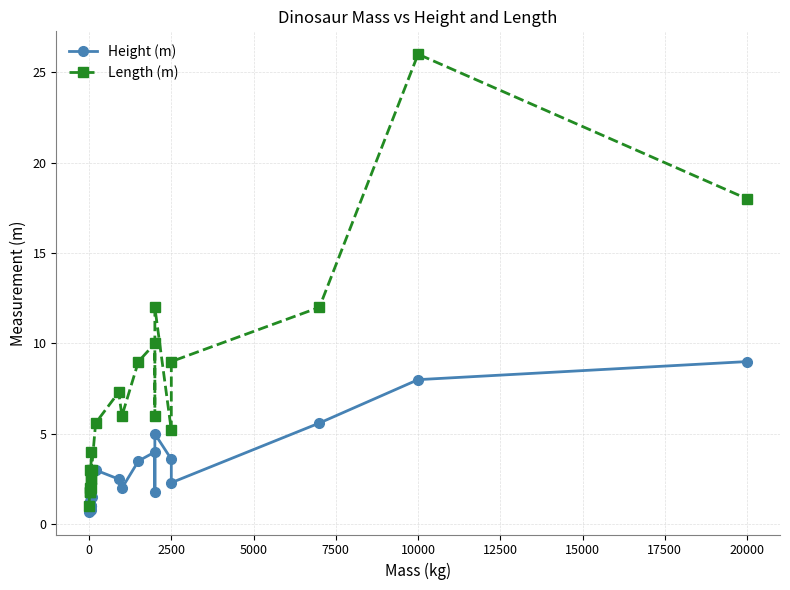

What is the greatest value displayed?

26.0